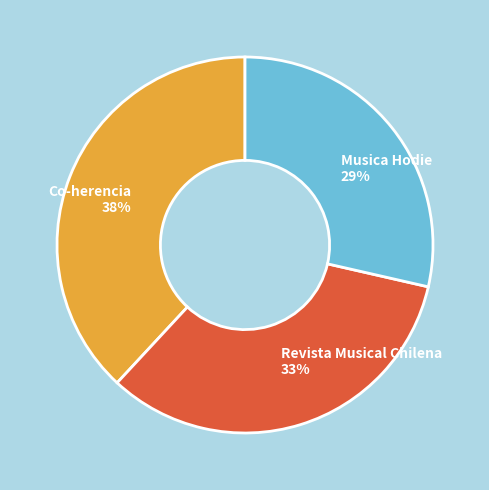

True or false: Revista Musical Chilena accounts for 33% of the total.

True